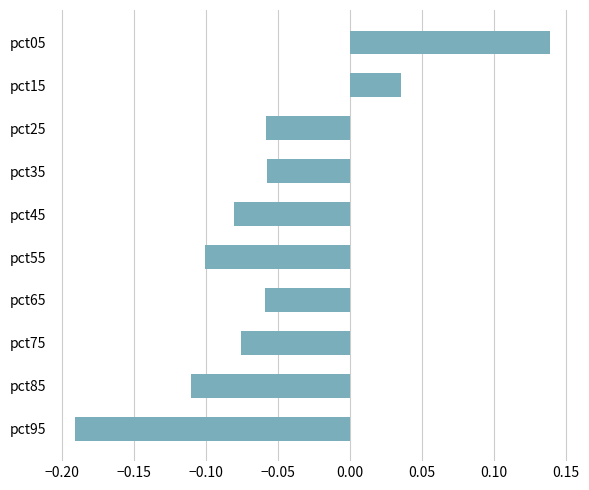

At which label is the value closest to 0?

pct15